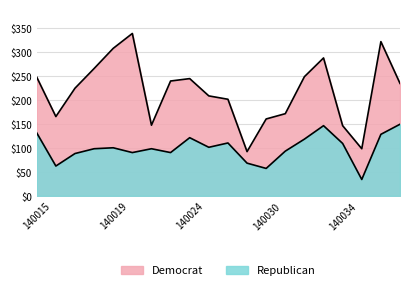

Reading right to left, extract all data points from this chart.

Democrat: 140040=234	140038=321	140037=98	140034=146	140033=287	140032=248	140031=171	140030=160	140029=92	140026=201	140025=208	140024=244	140023=239	140022=147	140021=338	140019=307	140018=265	140017=224	140016=165	140015=247
Republican: 140040=149	140038=128	140037=34	140034=109	140033=146	140032=118	140031=93	140030=57	140029=68	140026=110	140025=101	140024=121	140023=90	140022=98	140021=90	140019=100	140018=98	140017=88	140016=62	140015=131